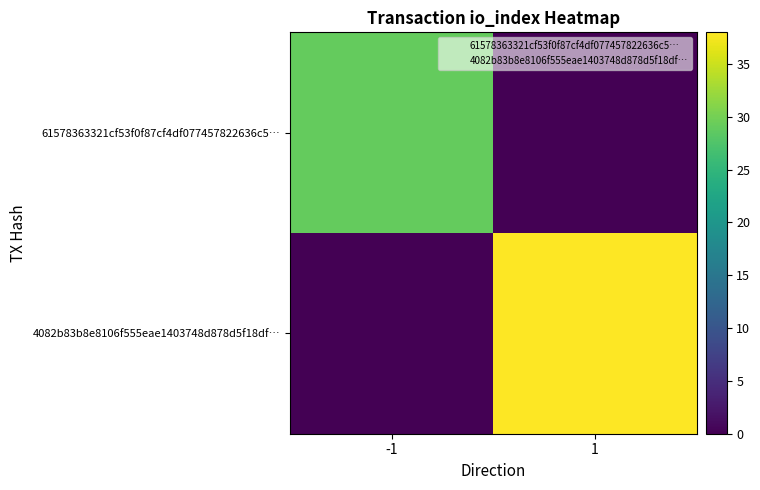

Which series has the largest total across all categories?

4082b83b8e8106f555eae1403748d878d5f18df…